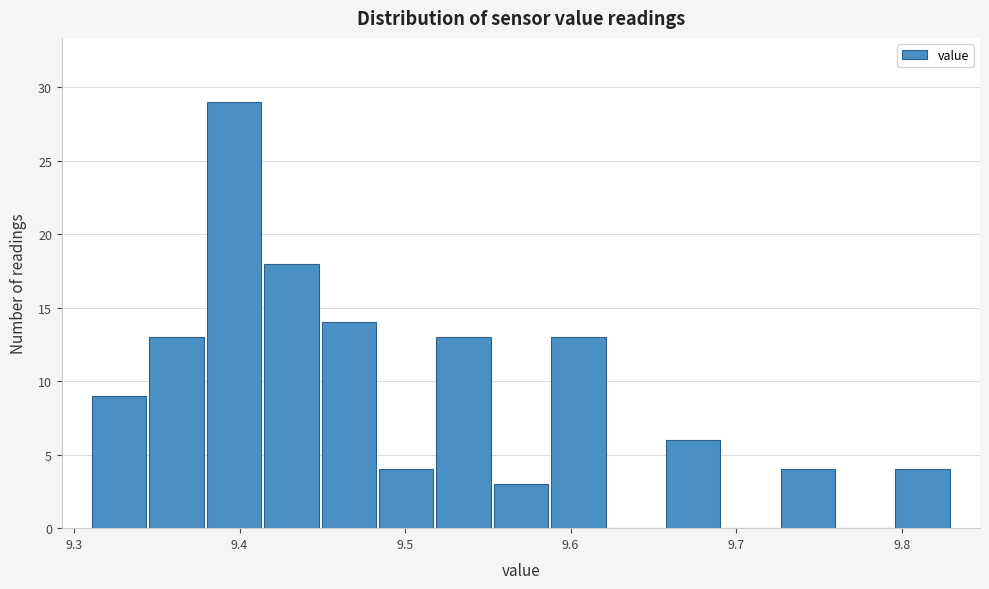

Around what value on the x-axis is the tallest bar? Give the approximate position of its centre, as read against the axis.

9.40